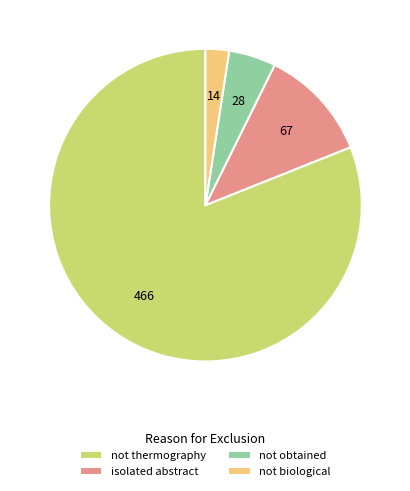

What is the smallest slice in the pie chart?

not biological